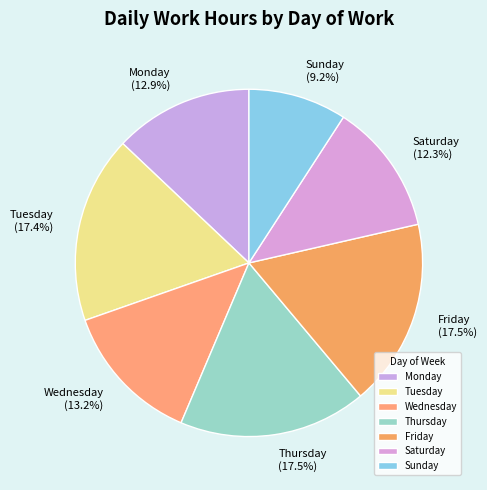

Does Tuesday (17.4%) represent more than half of the total?

No